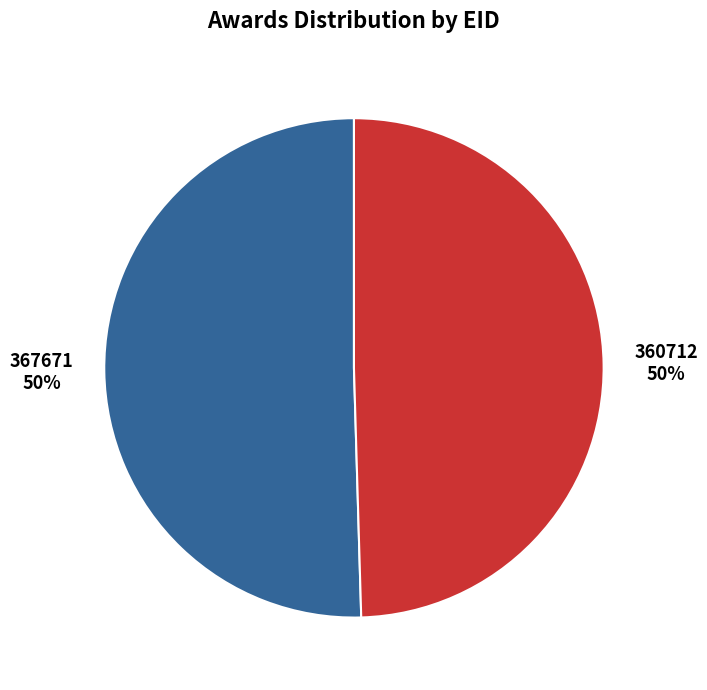

To the nearest percent, what is the average slice percentage?

50%